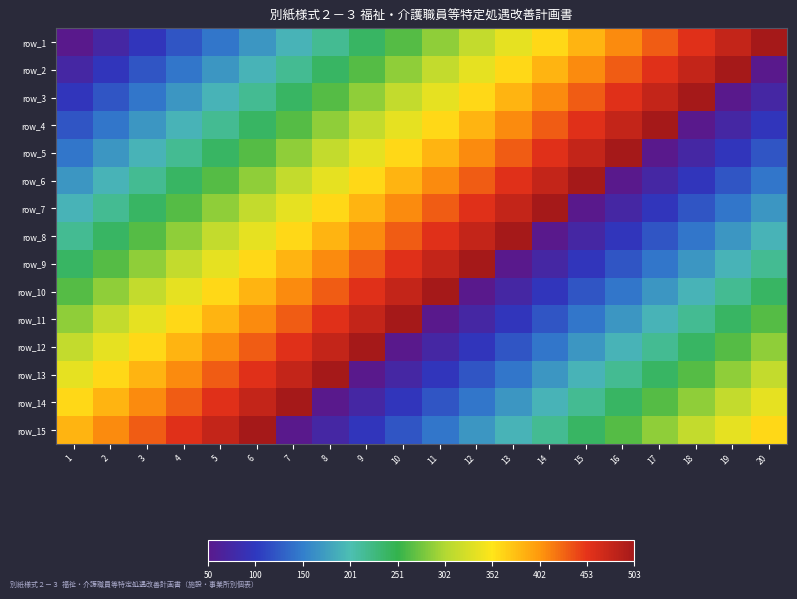

What is the difference between the second highest and second lowest values in the row_5 series?

17